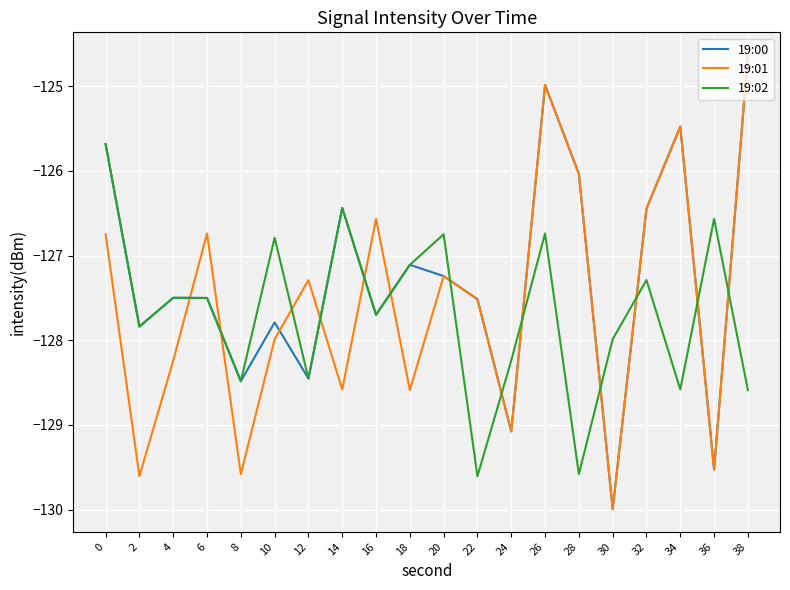

True or false: 19:02 and 19:00 intersect in this chart.

True